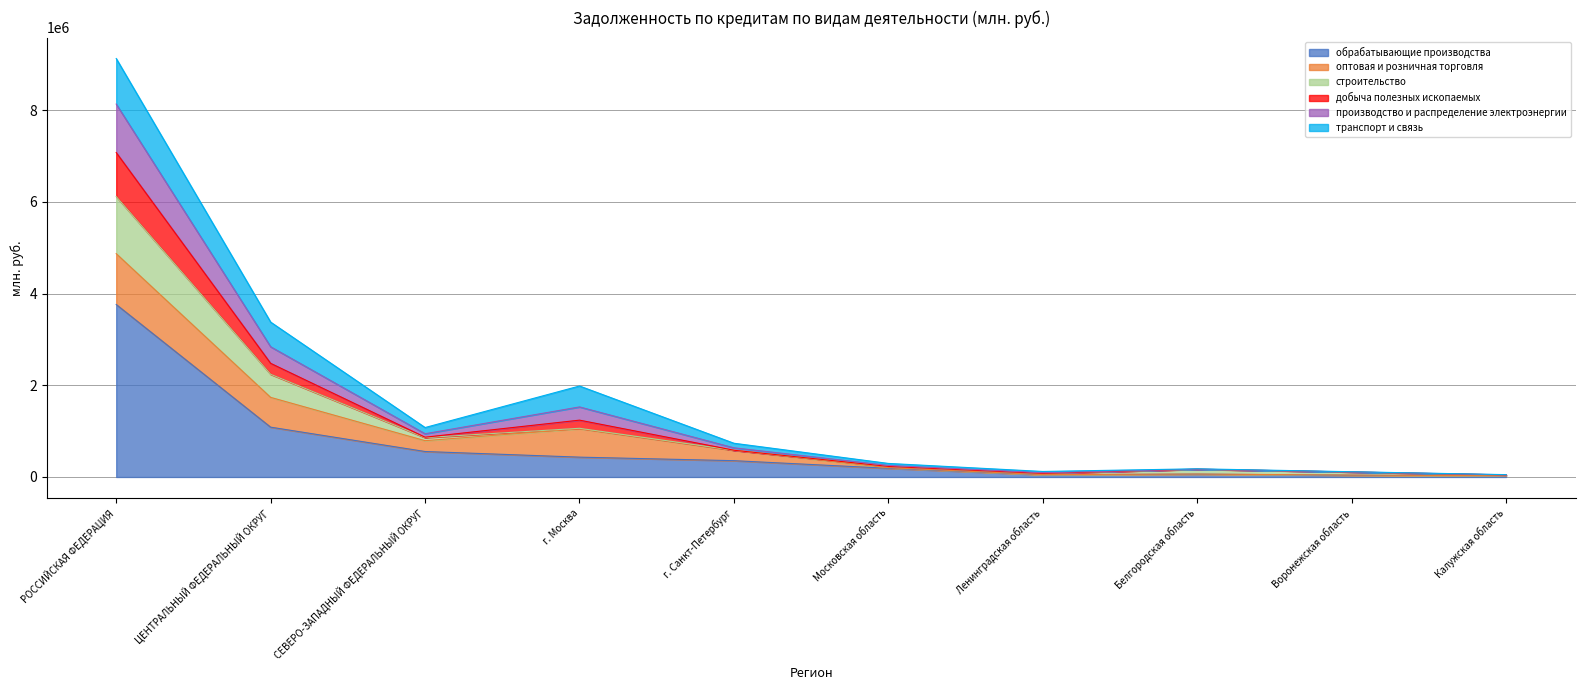

Where is the first local minimum for обрабатывающие производства?

Ленинградская область